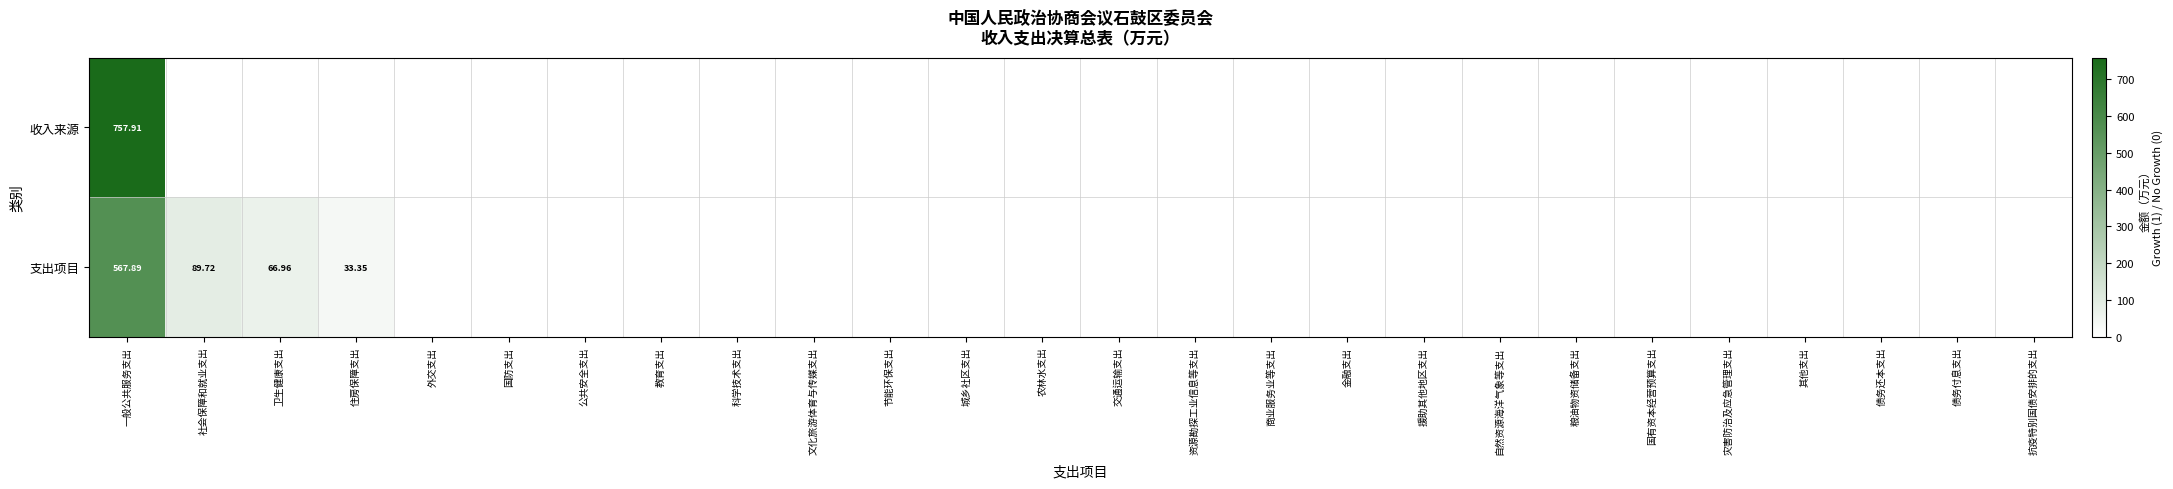

The value of 收入来源 at 自然资源海洋气象等支出 is -456.1. True or false?

False